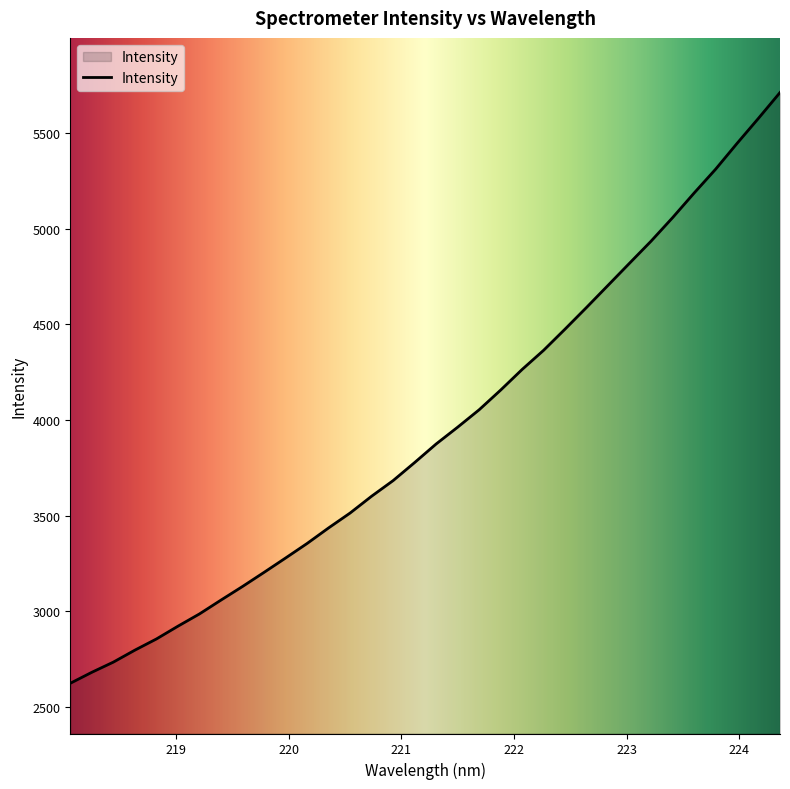

What is the average value?

3944.4